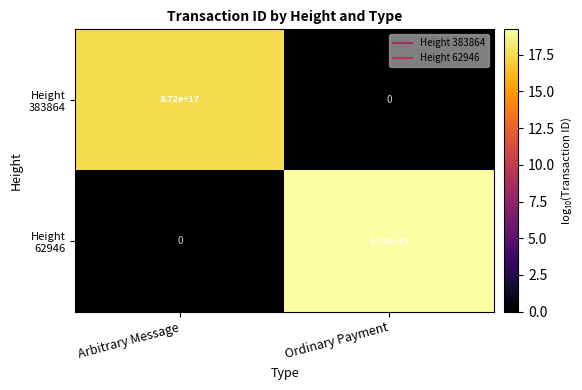

At which category is the sum across all series the highest?

Ordinary Payment